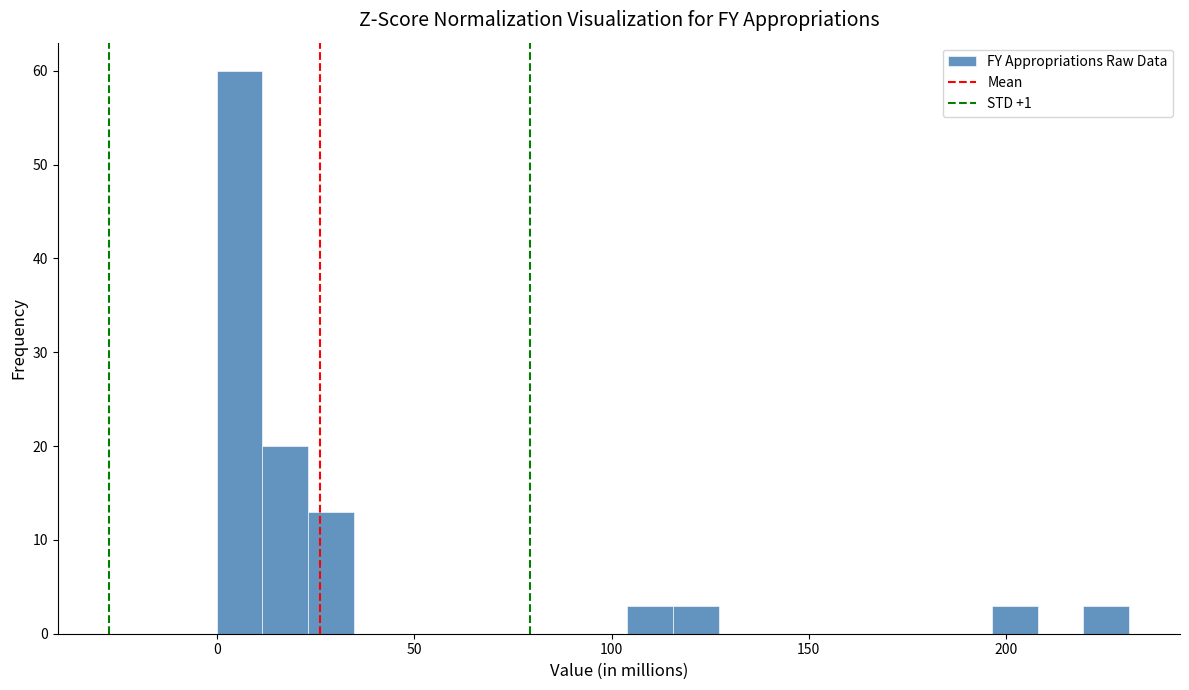

Read against the x-axis, roughly where is the centre of the tallest bar?

5